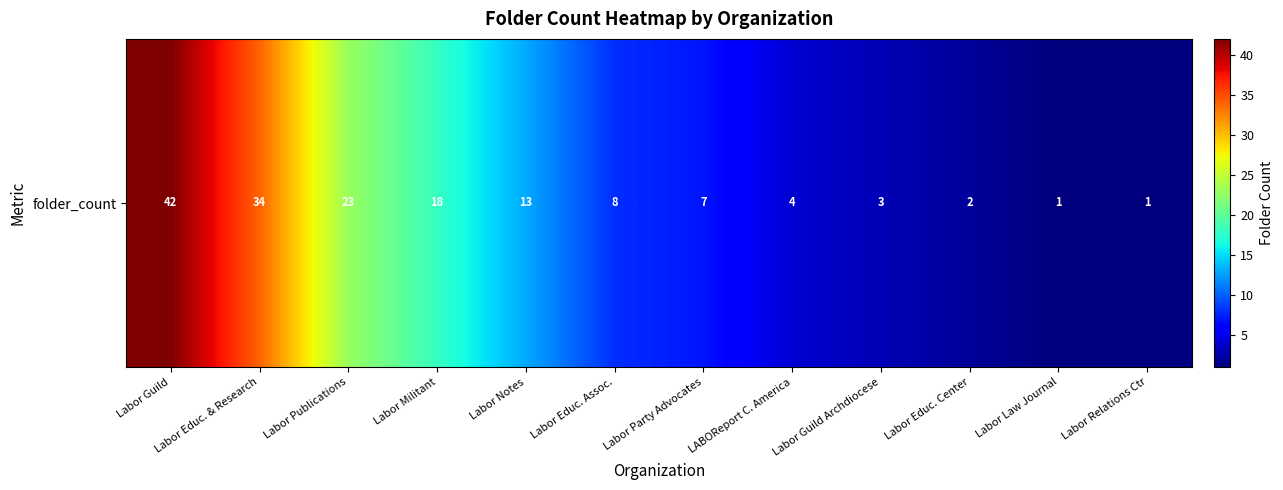

What is the ratio of the value at Labor Publications to the value at Labor Relations Ctr?

23.0